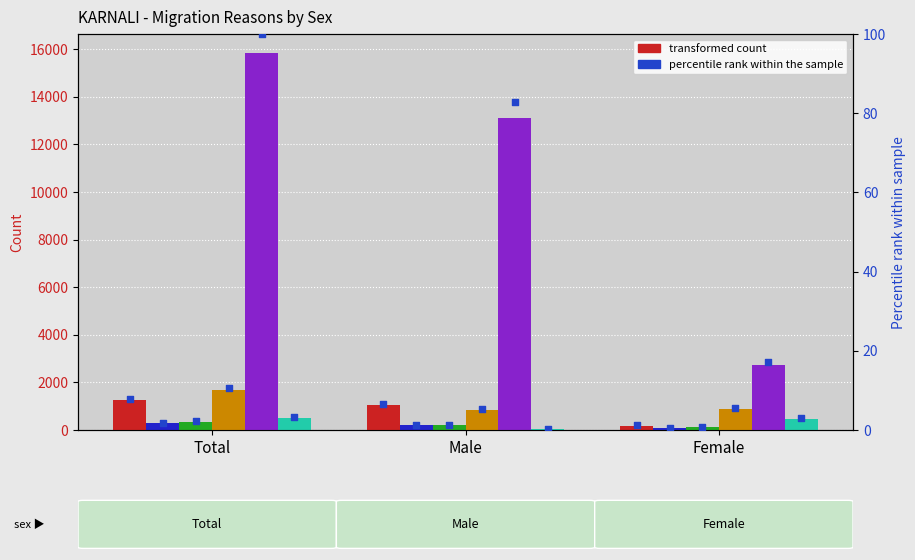

Which series has the largest Y range (max minus min)?

Other